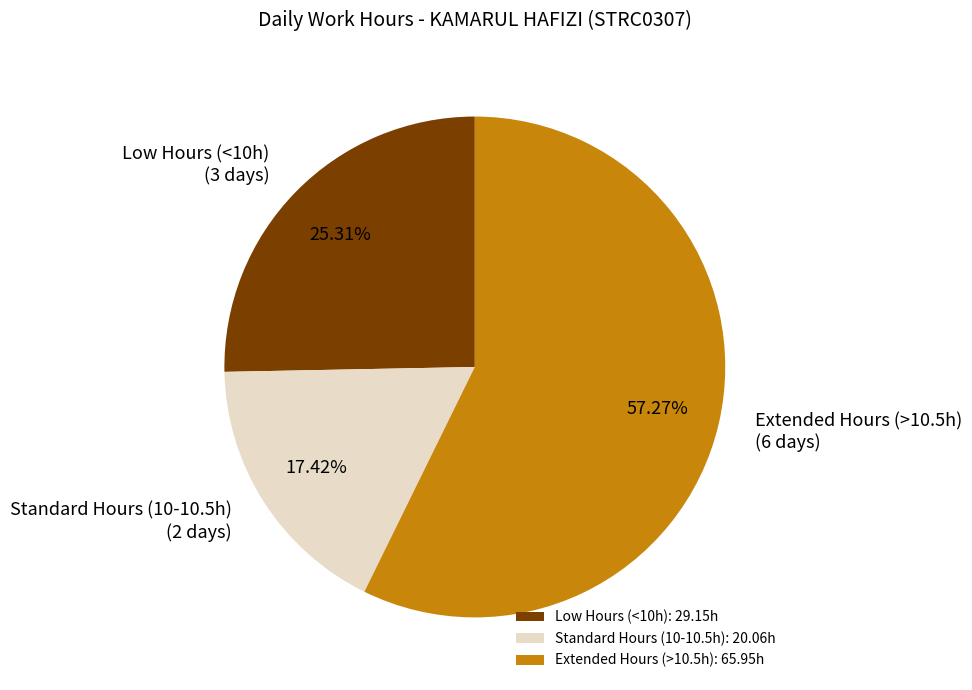

Is there any slice that represents more than half of the pie?

Yes